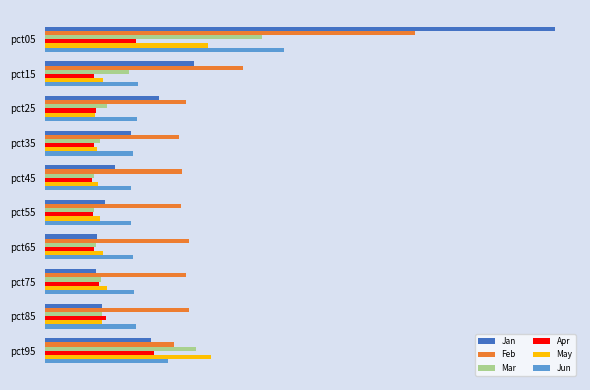

List the series in order of their peak value, lowest first.

Apr, May, Mar, Jun, Feb, Jan